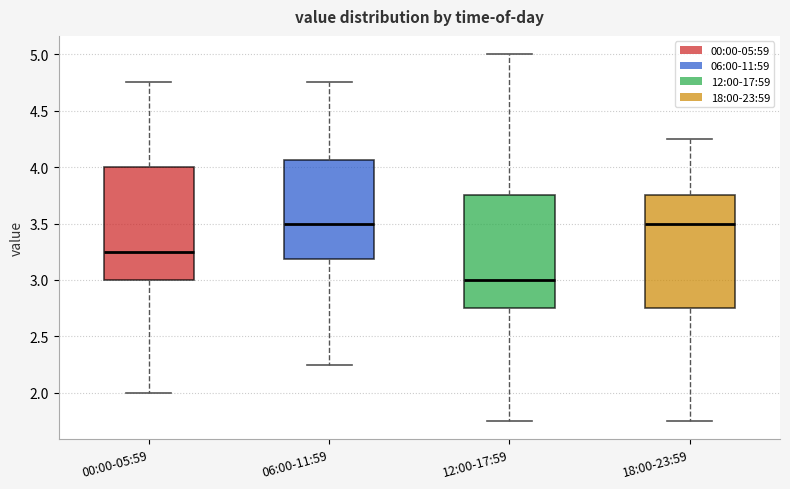

Reading left to right, transcribe this box plot: for each box, give where its median line is, the range the box spans, and where its two whiskers end, as read against the y-axis. The values are not printed on the chart, so give them approximately, as read against the axis.

00:00-05:59: median 3.25, box 3.00 to 4.00, whiskers 2.00 to 4.75
06:00-11:59: median 3.50, box 3.20 to 4.05, whiskers 2.25 to 4.75
12:00-17:59: median 3.00, box 2.75 to 3.75, whiskers 1.75 to 5.00
18:00-23:59: median 3.50, box 2.75 to 3.75, whiskers 1.75 to 4.25